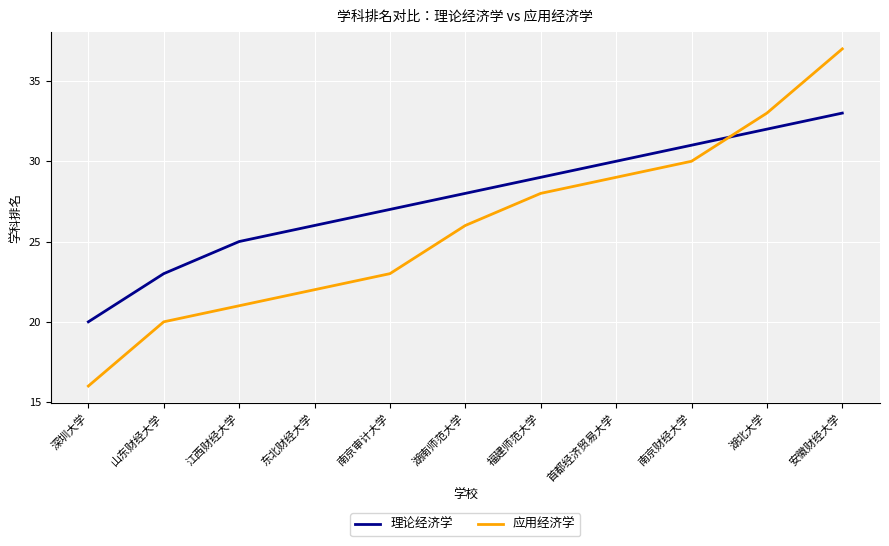

Which series has the largest total across all categories?

理论经济学